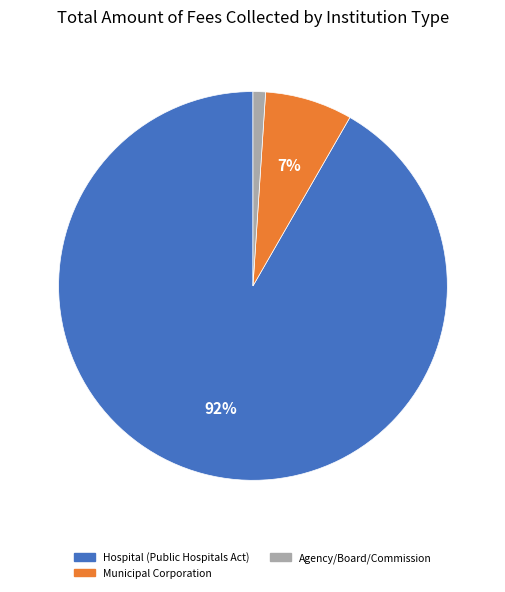

Is it true that Hospital (Public Hospitals Act) is 99% of the pie?

False